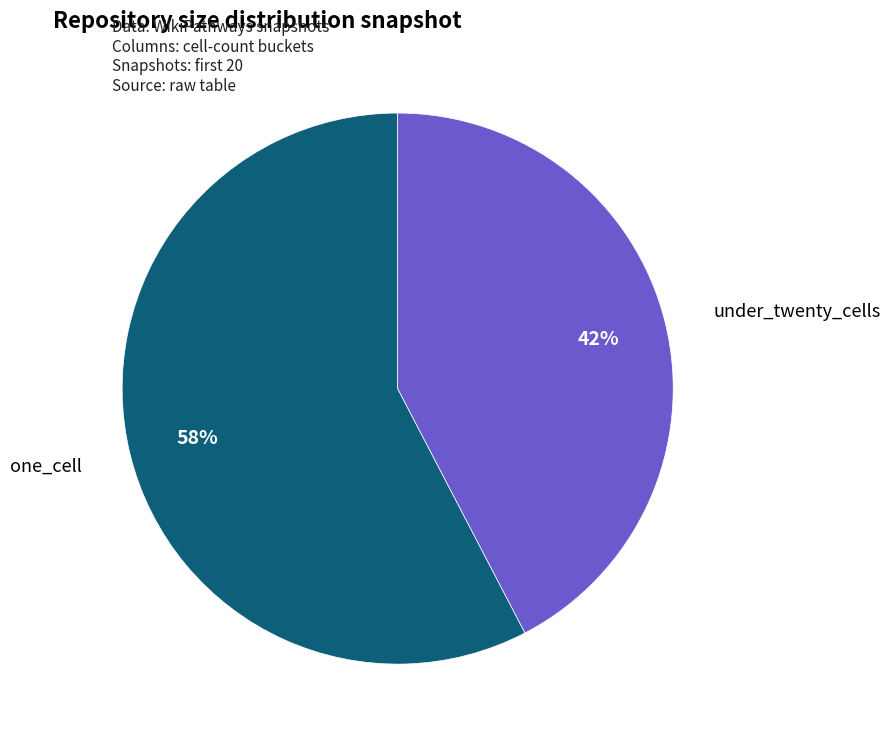

Is there any slice that represents more than half of the pie?

Yes